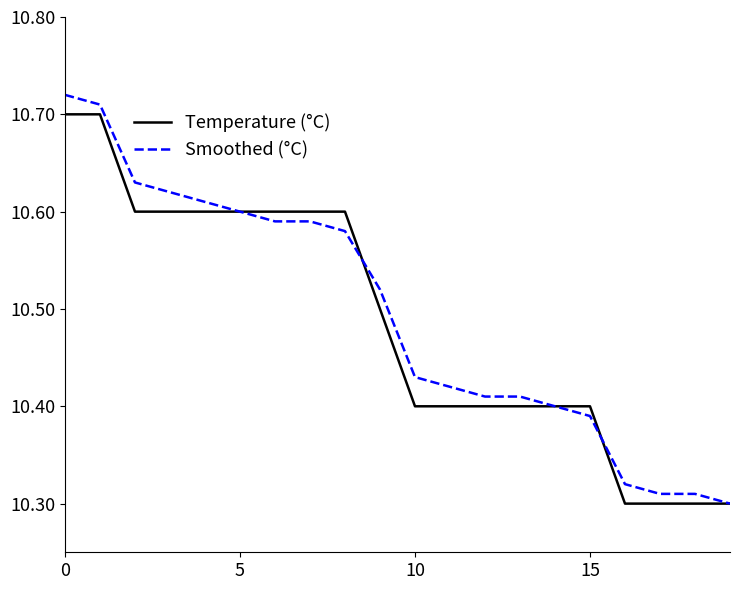

Which series has the largest range (max minus min)?

Smoothed (°C)